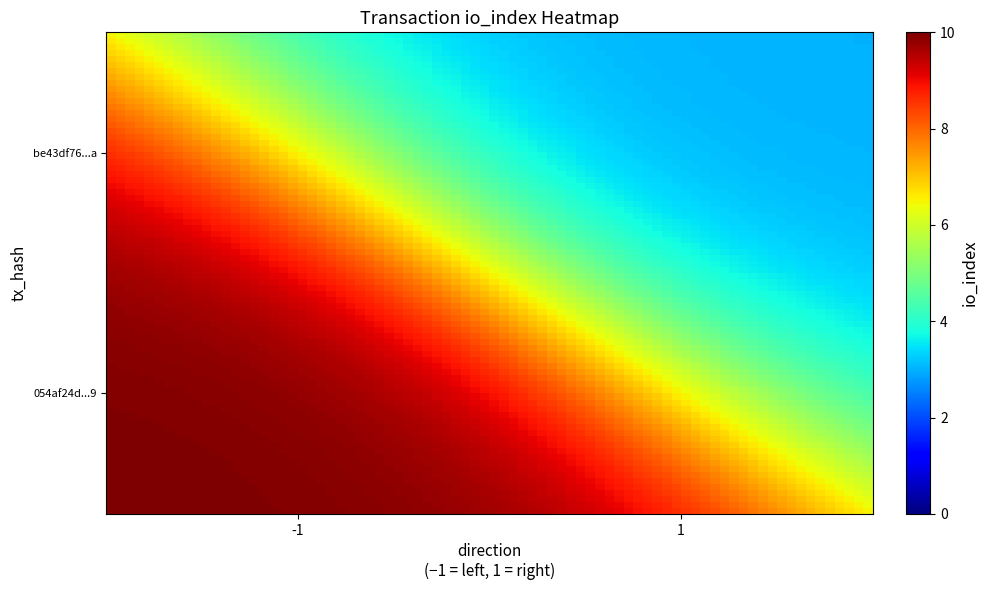

Reading left to right, what are all the values shown in this chart?

be43df76aa0e34223b7ca771adac4d8307b134a: -1	10
054af24dee0ddf24a3856a46b52259c90ea7b09: 1	3